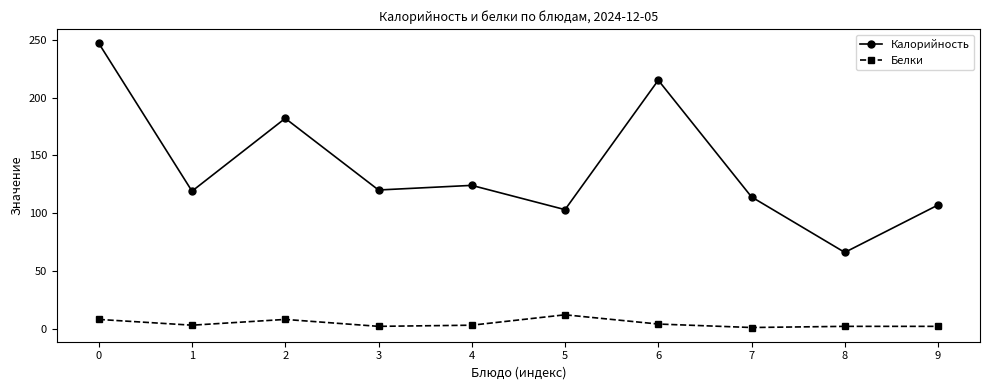

What is the difference between the maximum and second lowest values in the Калорийность series?

144